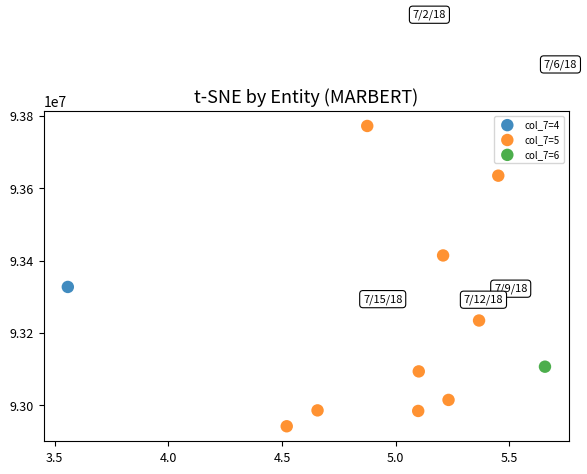

What are all the series names shown in the legend?

col_7=4, col_7=5, col_7=6